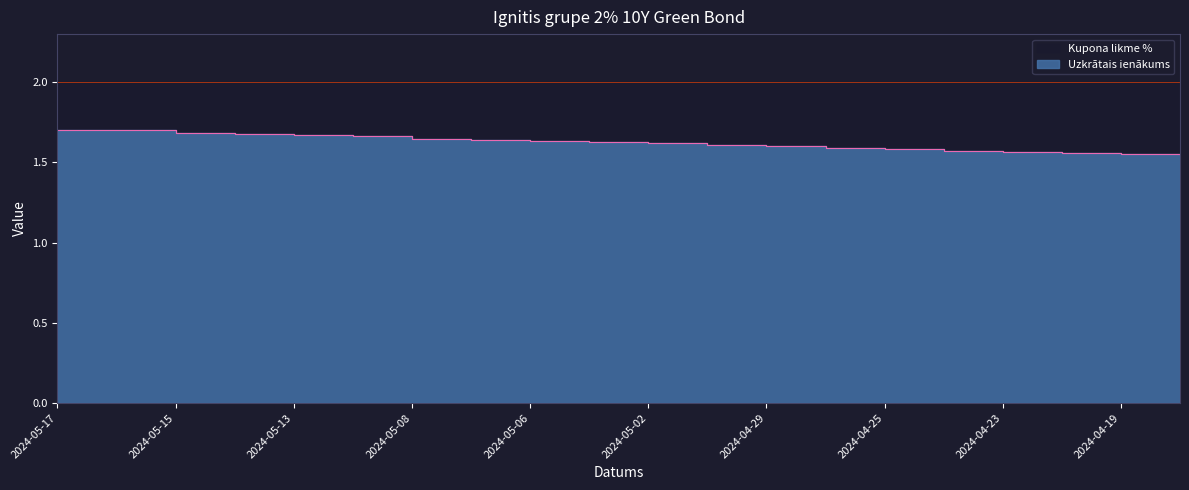

Reading right to left, list all the values displayed in this chart.

1.5	1.6	1.6	1.6	1.6	1.6	1.6	1.6	1.6	1.6	1.6	1.6	1.6	1.6	1.7	1.7	1.7	1.7	1.7	1.7